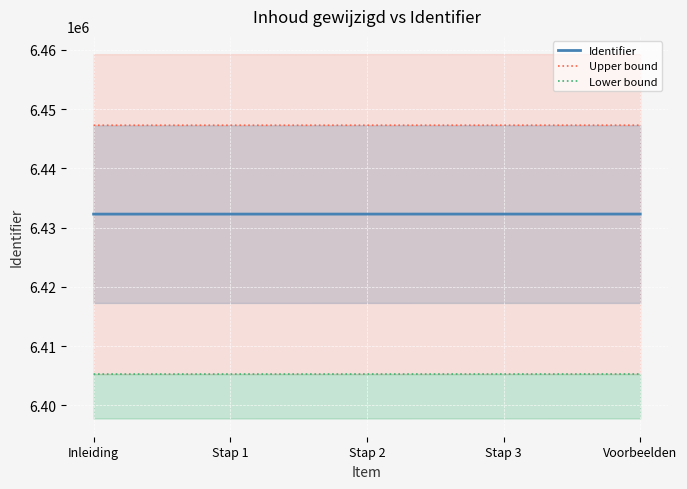

True or false: Lower bound and Identifier cross at least once.

False